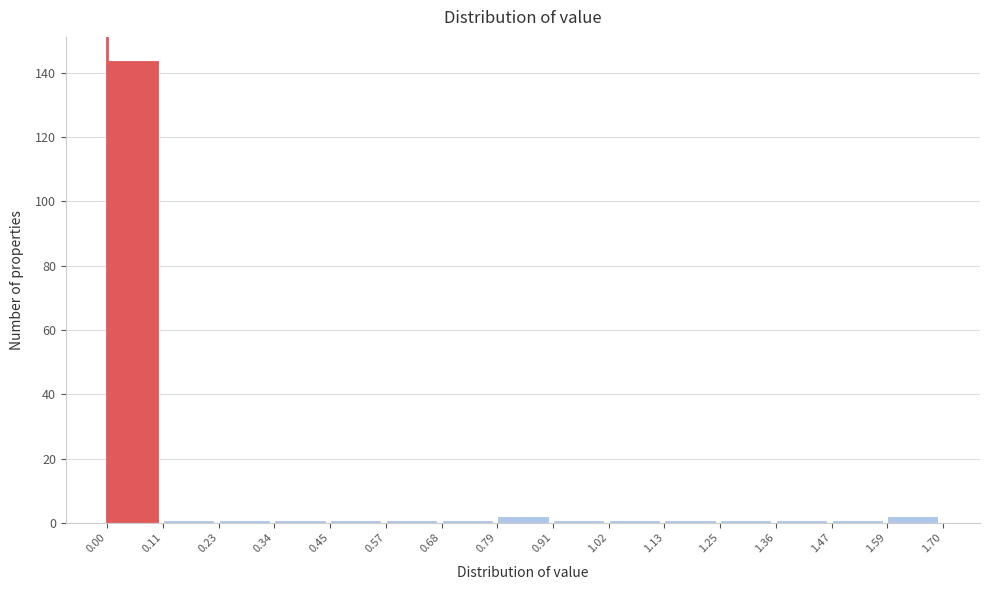

Which range on the x-axis has the tallest bar?

0.00 to 0.11